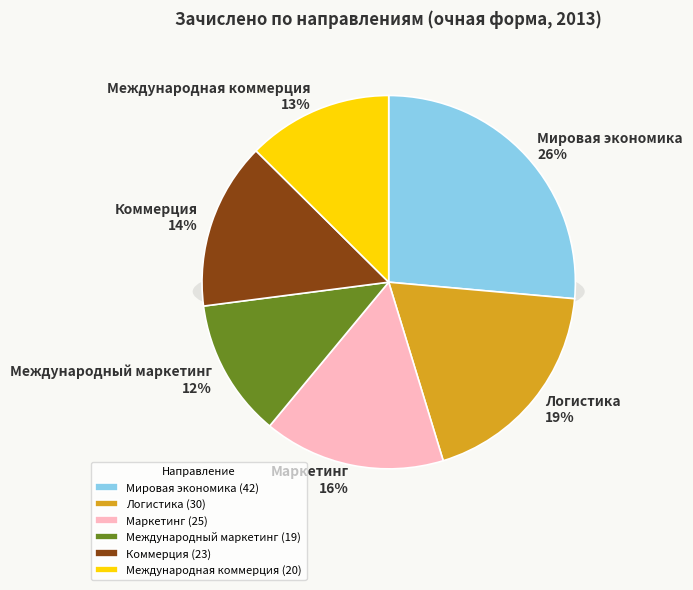

To the nearest percent, what is the difference between the Логистика and Международный маркетинг slice percentages?

7%